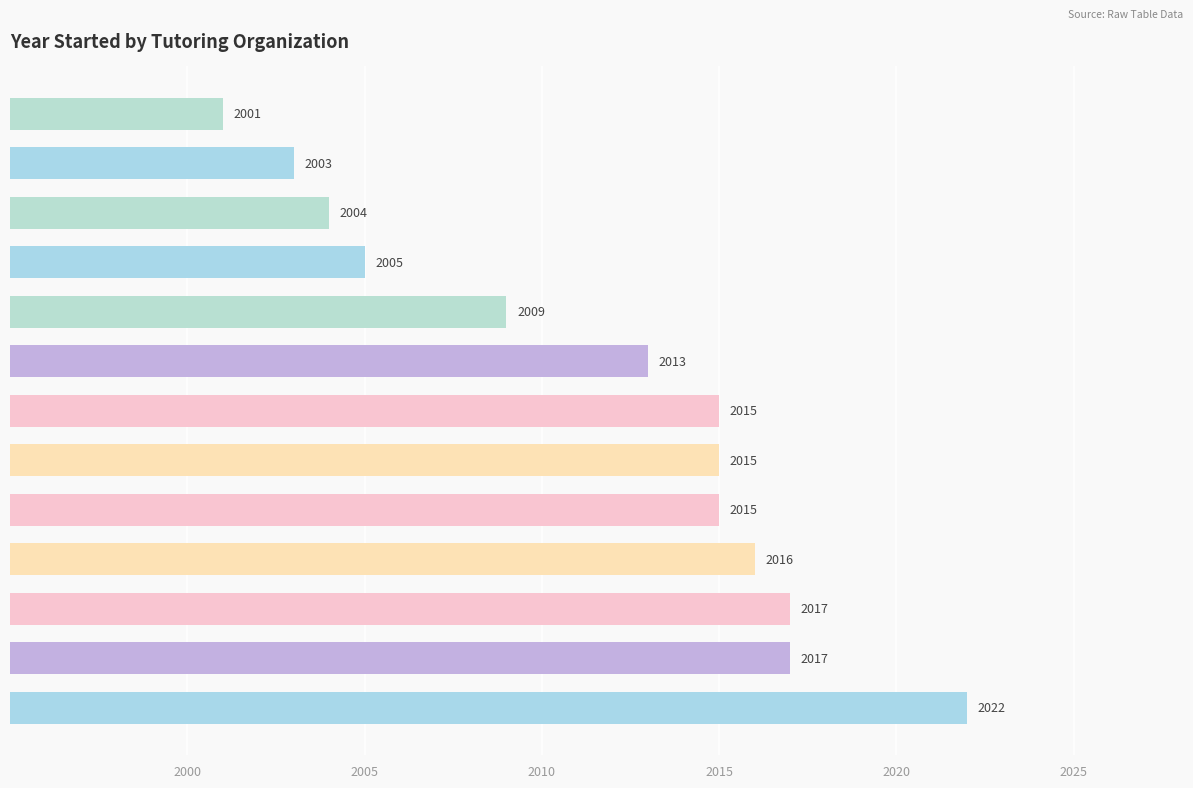

What is the sum of all values?

26152